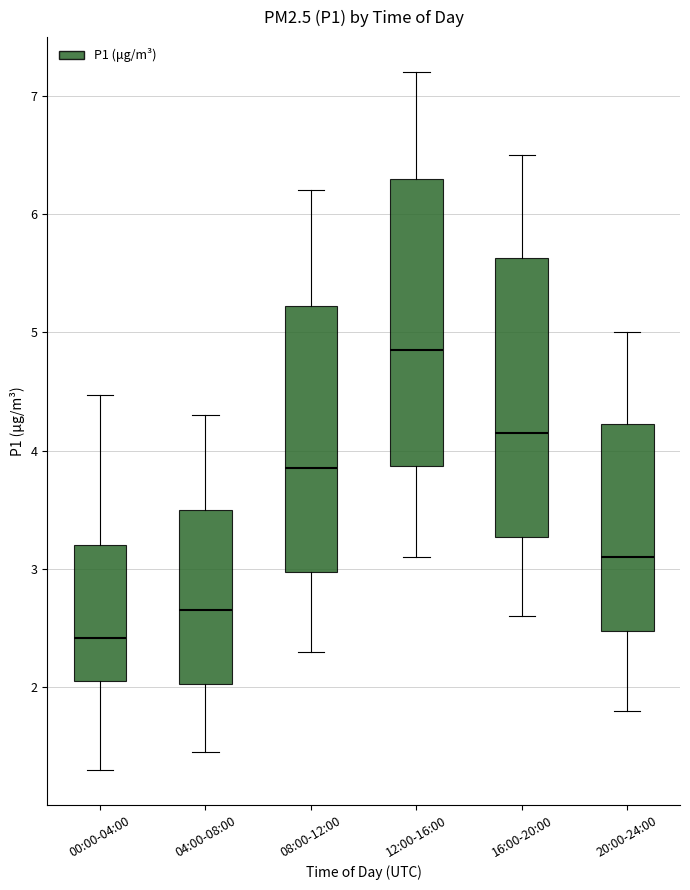

Which box's median line is the highest?

12:00-16:00